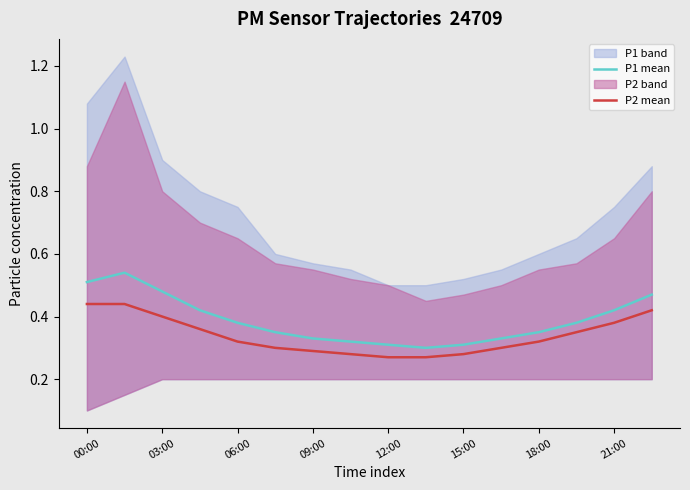

Which series has the largest range (max minus min)?

P1 mean